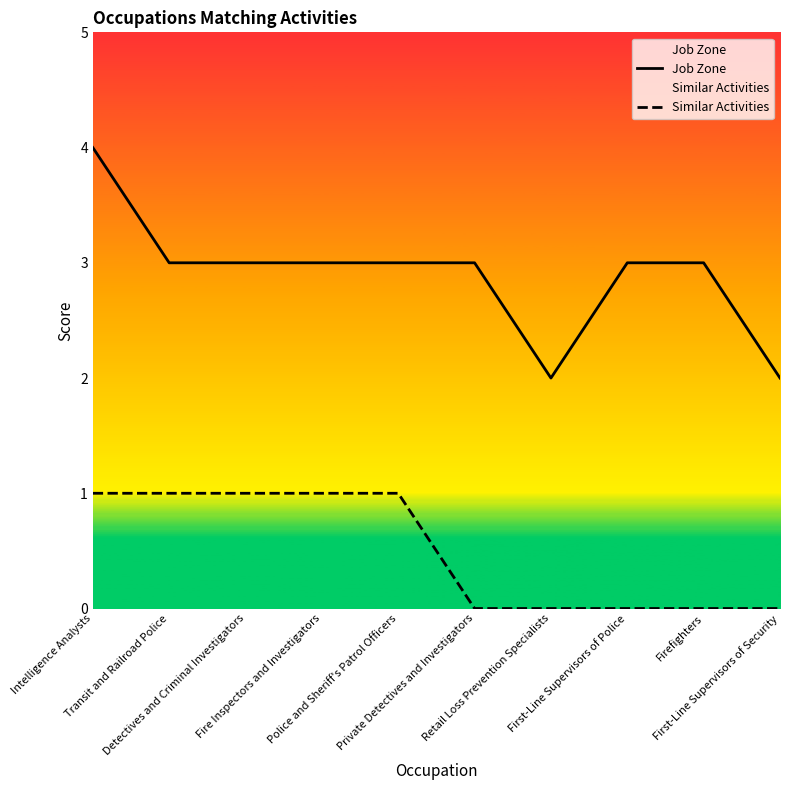

True or false: Similar Activities has more than 1 points higher than both neighbors.

False